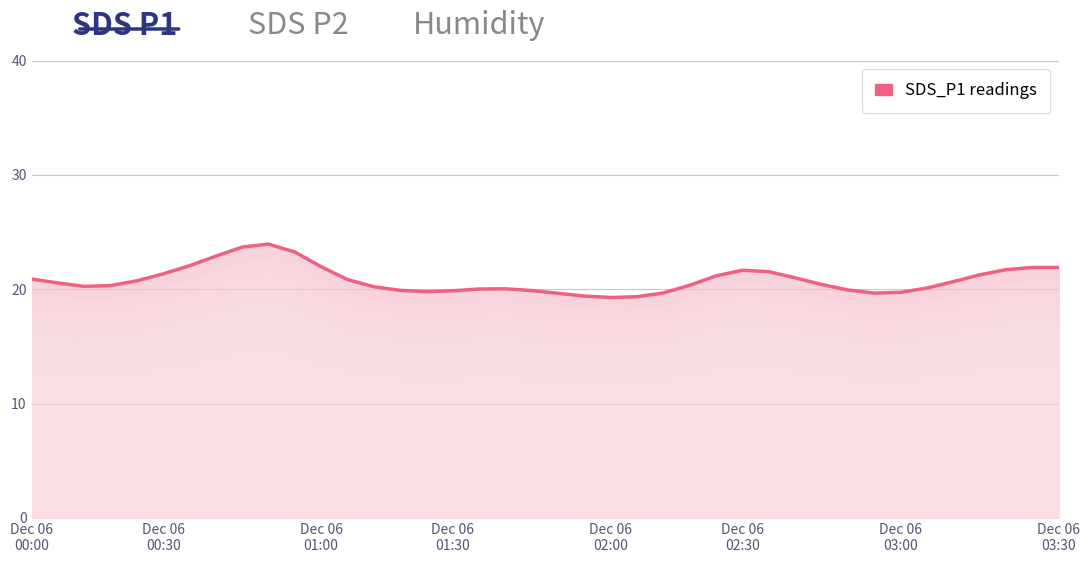

What is the value of the 19th point from the left?

20.0